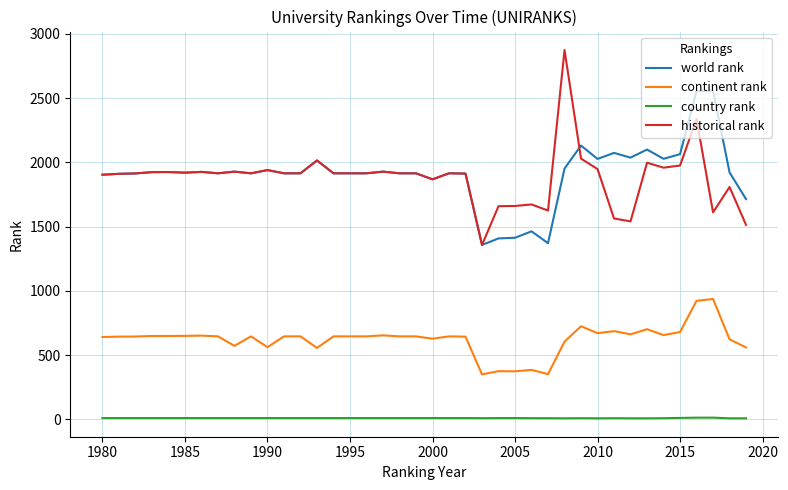

What is the maximum value for historical rank?

2875.5